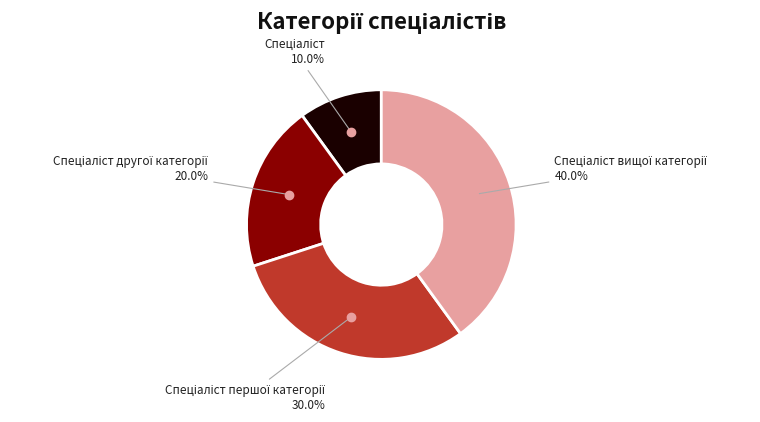

Does any single category account for the majority?

No